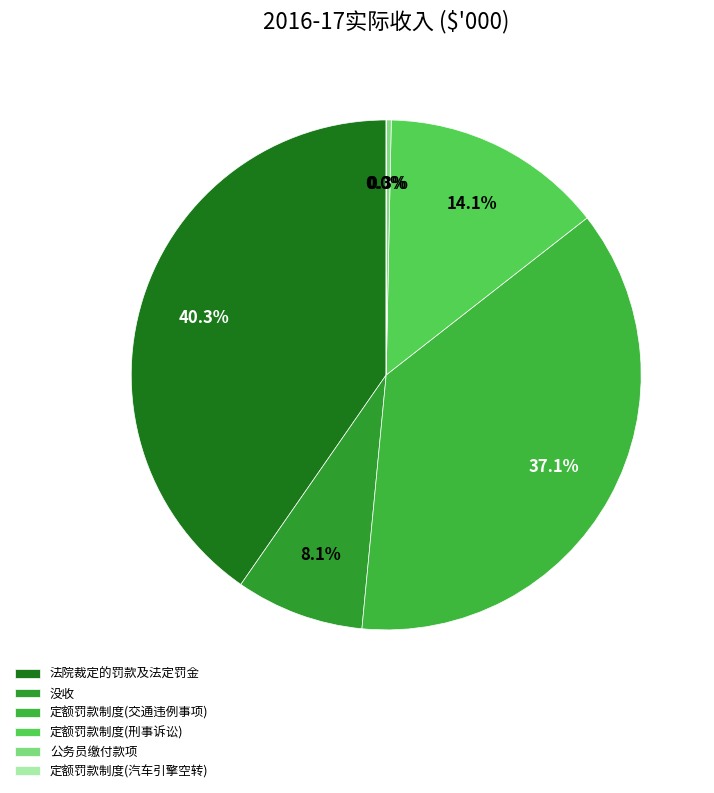

What is the ratio of the value at 定额罚款制度(刑事诉讼) to the value at 定额罚款制度(汽车引擎空转)?

11739.4